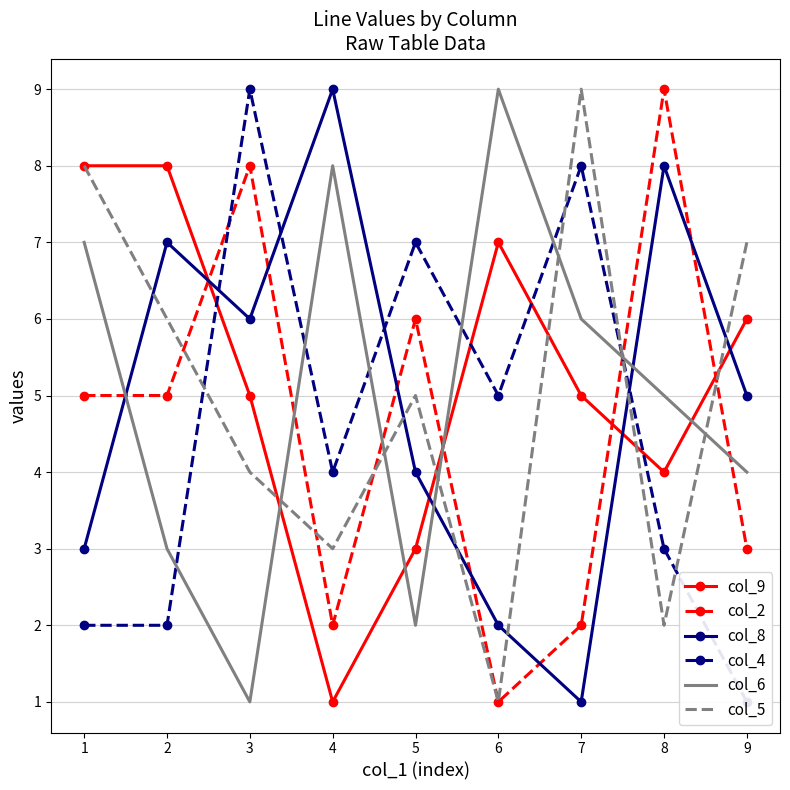

True or false: col_4 has a value of 3 at 8.

True